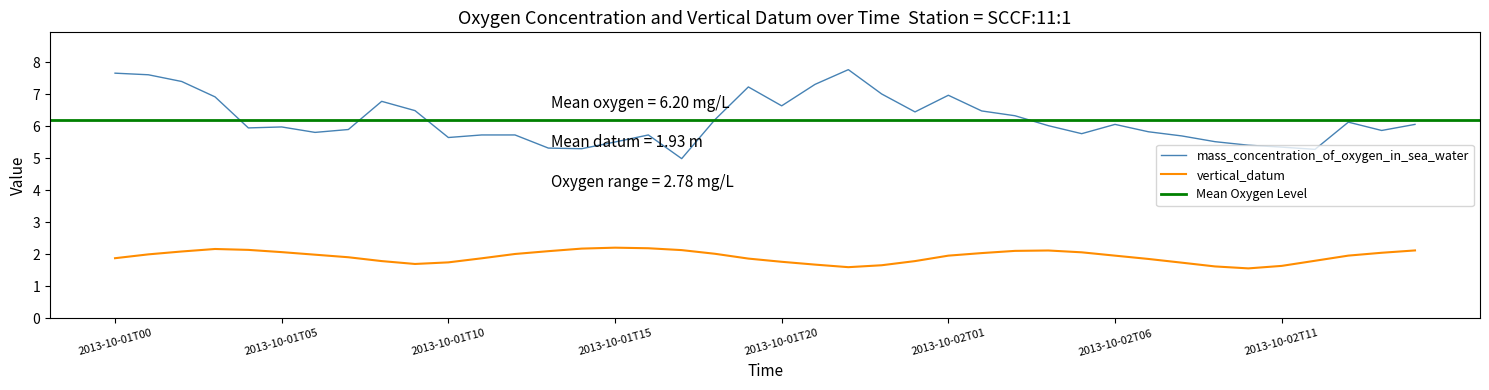

What is the label of the 4th point from the left?

2013-10-01T03